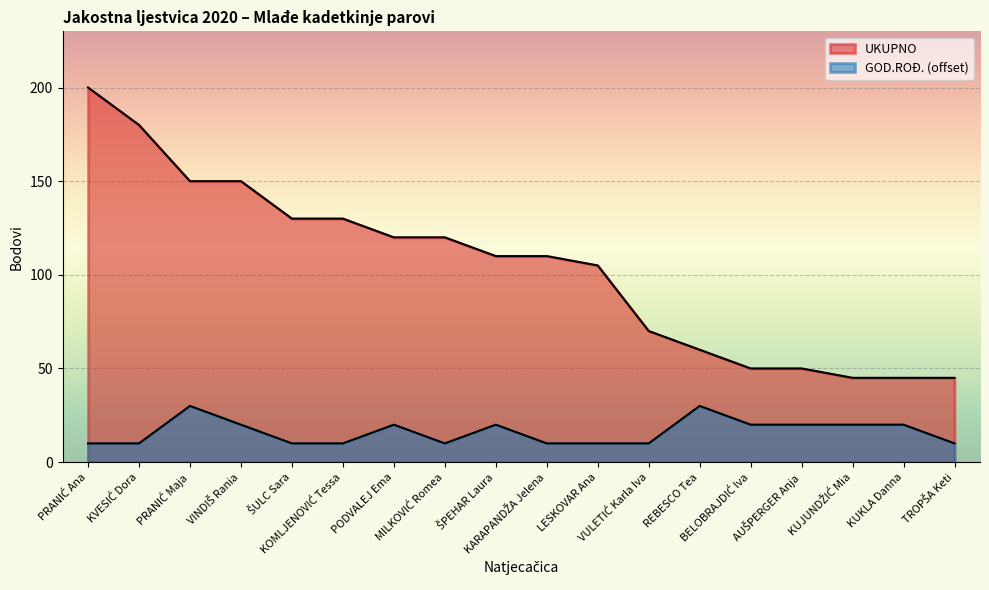

At VINDIŠ Rania, list the series in order from smallest to largest.

GOD.ROĐ., UKUPNO